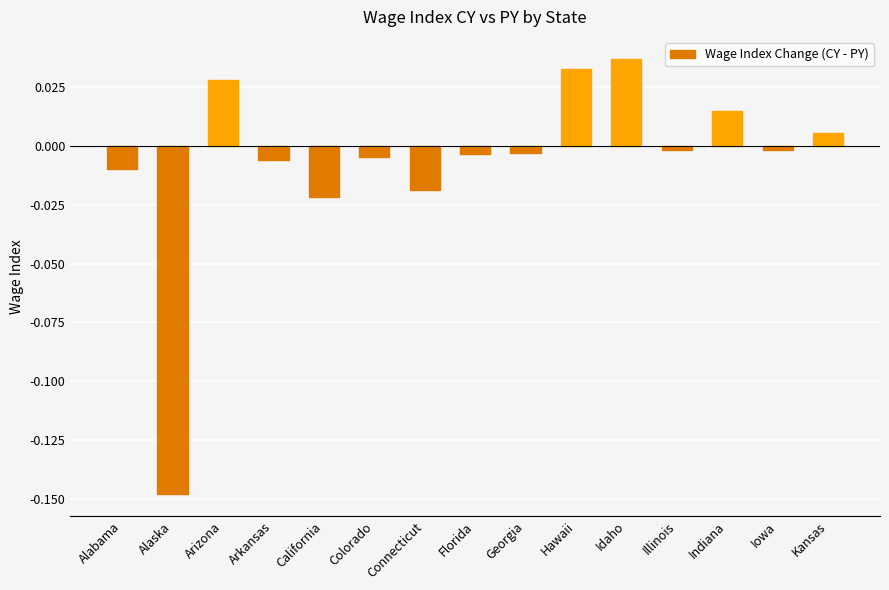

Which category has the highest value across all series?

Idaho